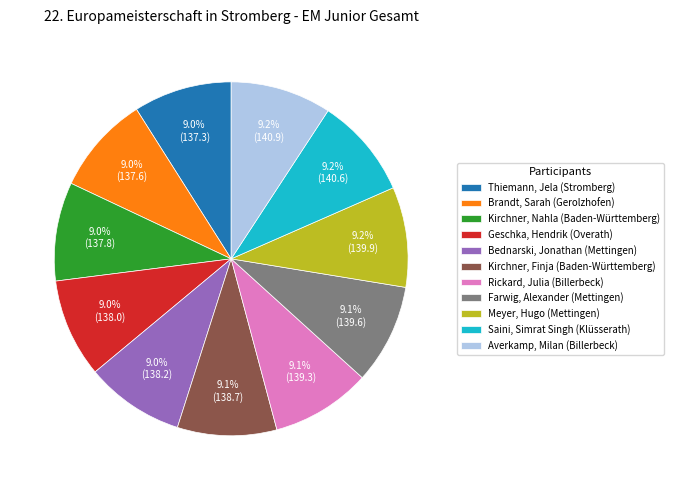

Is there a majority slice in this chart?

No